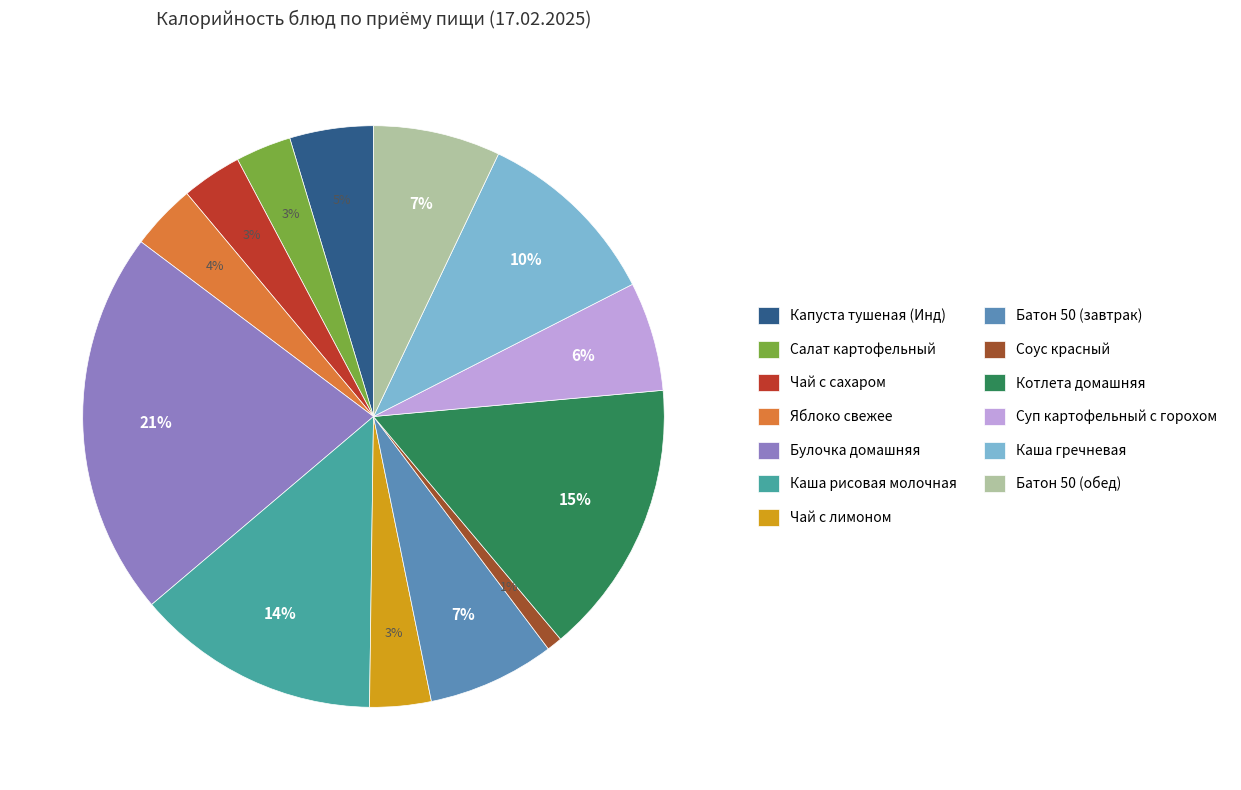

To the nearest percent, what is the difference between the Суп картофельный с горохом and Чай с лимоном slice percentages?

3%